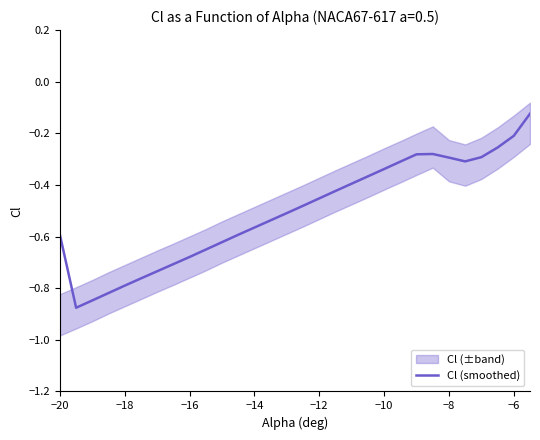

Reading left to right, transcribe all the data shown in this chart.

-0.6	-0.9	-0.8	-0.8	-0.8	-0.8	-0.7	-0.7	-0.7	-0.7	-0.6	-0.6	-0.6	-0.5	-0.5	-0.5	-0.5	-0.4	-0.4	-0.4	-0.3	-0.3	-0.3	-0.3	-0.3	-0.3	-0.3	-0.3	-0.2	-0.1